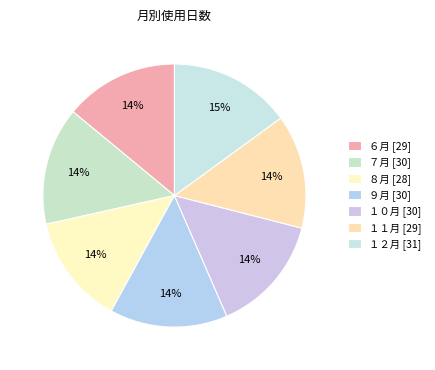

Does ７月 represent more than half of the total?

No